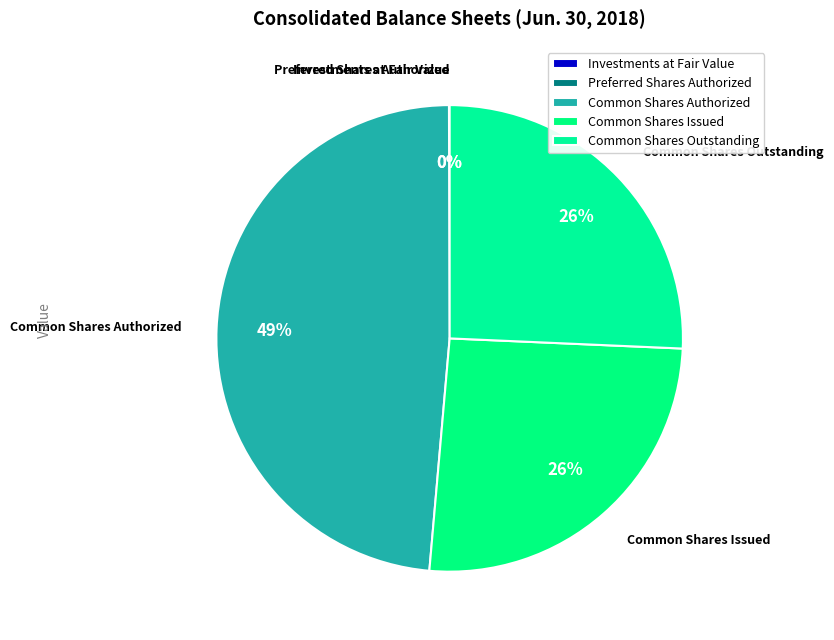

Does Common Shares Outstanding account for over 50% of the chart?

No